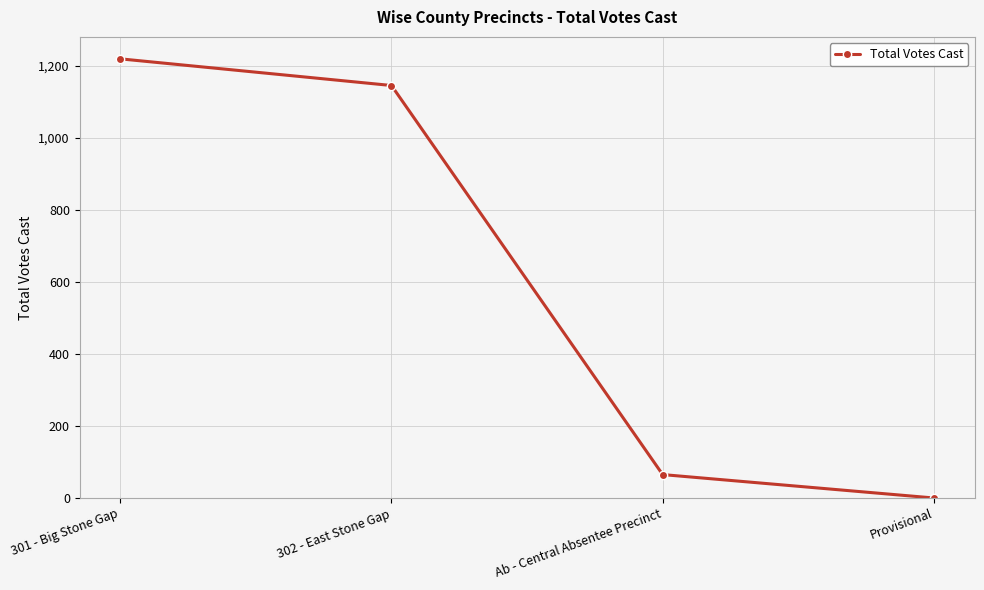

The chart shows a value of 1219 at 301 - Big Stone Gap. True or false?

True